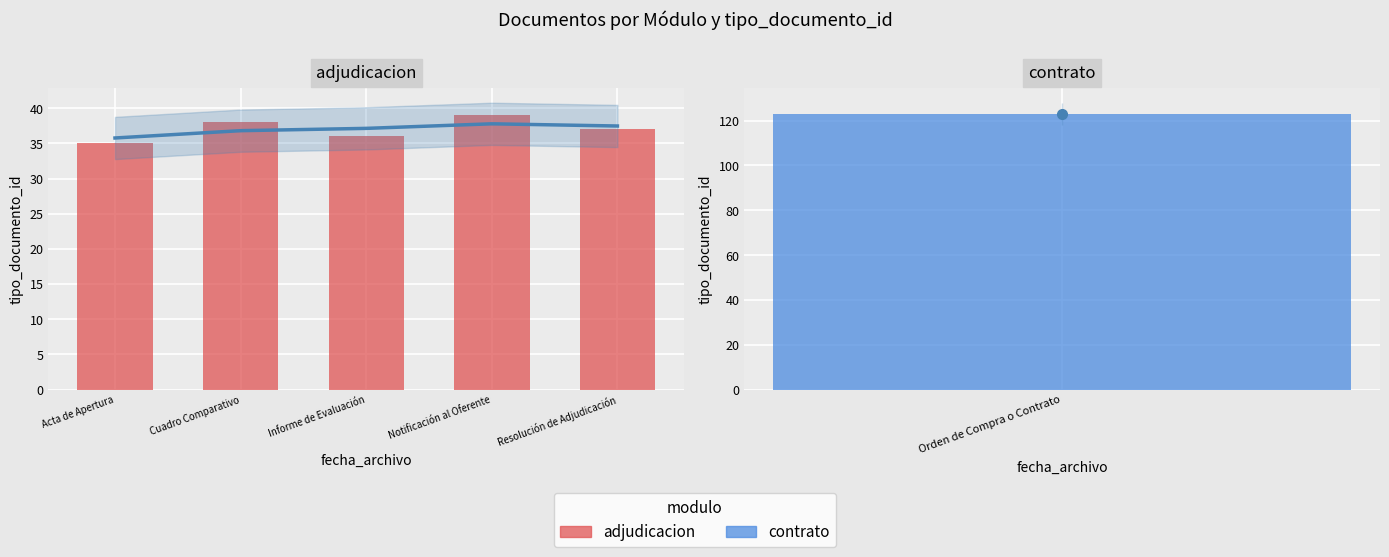

At which label is the value closest to 37?

Resolución de Adjudicación